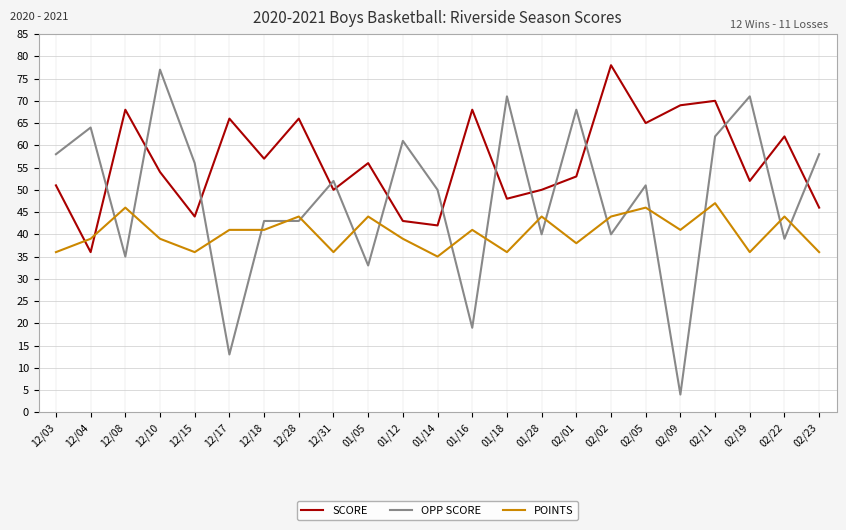

Reading right to left, what are all the values shown in this chart?

SCORE: 02/23=46	02/22=62	02/19=52	02/11=70	02/09=69	02/05=65	02/02=78	02/01=53	01/28=50	01/18=48	01/16=68	01/14=42	01/12=43	01/05=56	12/31=50	12/28=66	12/18=57	12/17=66	12/15=44	12/10=54	12/08=68	12/04=36	12/03=51
OPP SCORE: 02/23=58	02/22=39	02/19=71	02/11=62	02/09=4	02/05=51	02/02=40	02/01=68	01/28=40	01/18=71	01/16=19	01/14=50	01/12=61	01/05=33	12/31=52	12/28=43	12/18=43	12/17=13	12/15=56	12/10=77	12/08=35	12/04=64	12/03=58
POINTS: 02/23=36	02/22=44	02/19=36	02/11=47	02/09=41	02/05=46	02/02=44	02/01=38	01/28=44	01/18=36	01/16=41	01/14=35	01/12=39	01/05=44	12/31=36	12/28=44	12/18=41	12/17=41	12/15=36	12/10=39	12/08=46	12/04=39	12/03=36